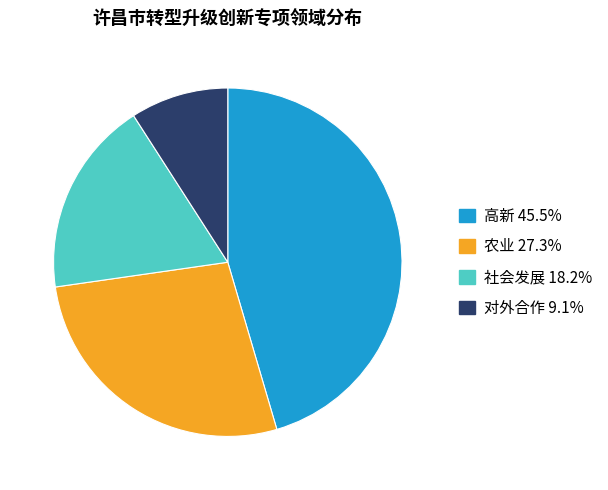

Count the number of slices in the pie.

4